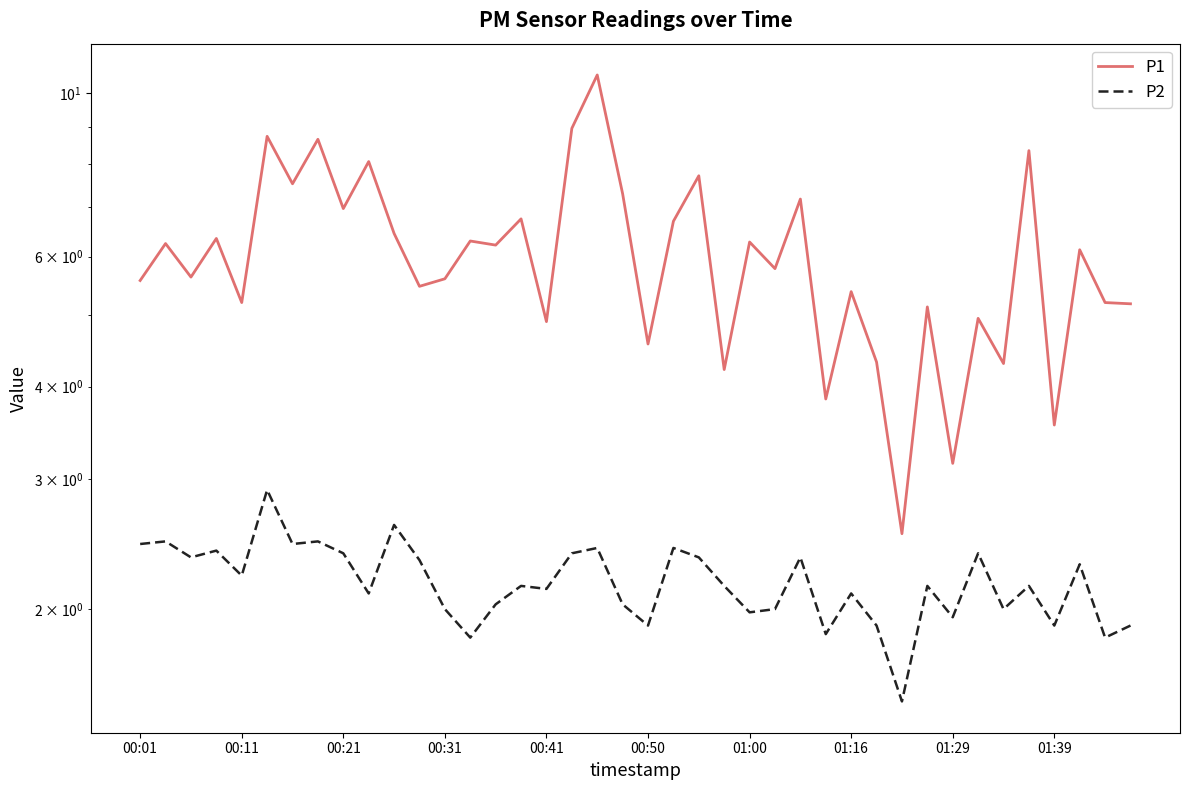

Where is P1 nearest to the value 6?

37